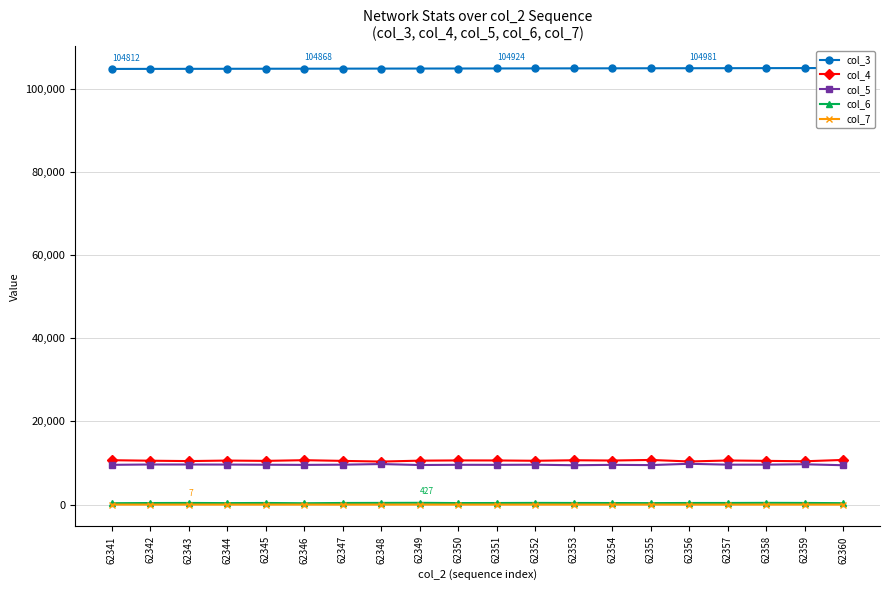

The col_7 series shows 3 at 62356. True or false?

False